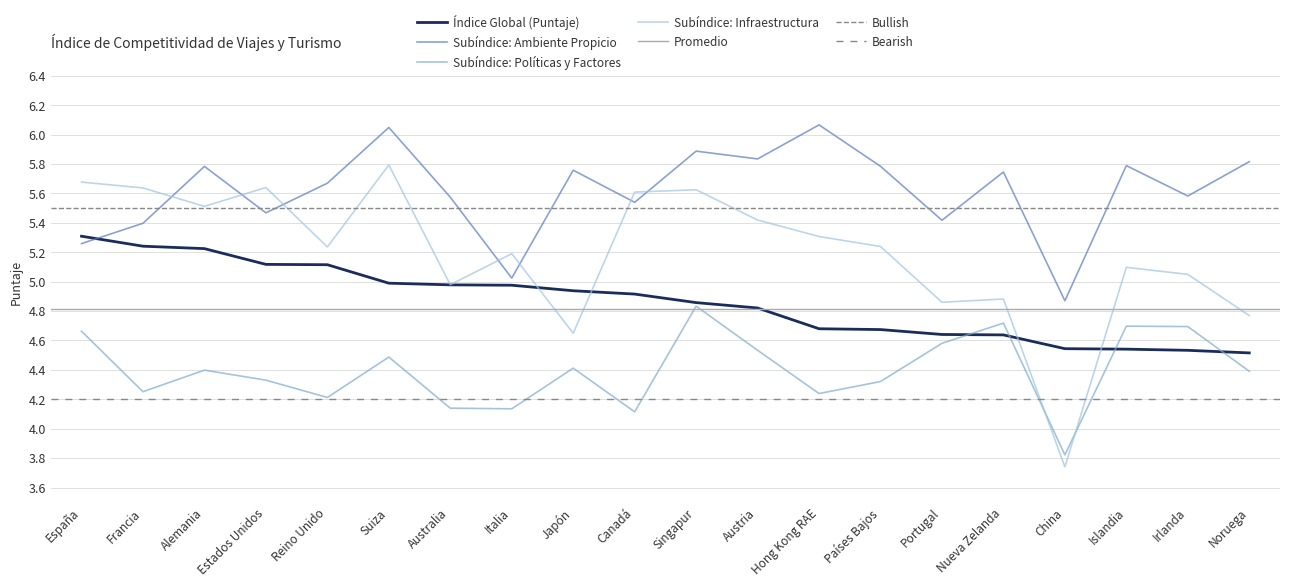

Read the Índice Global (Puntaje) value at Estados Unidos.

5.1